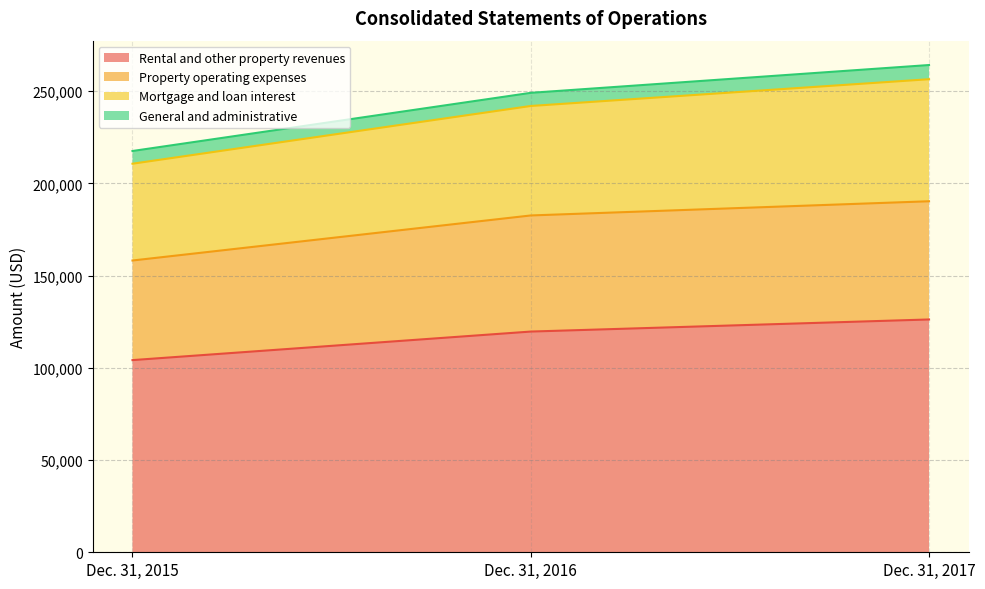

What is the total value across all series at Dec. 31, 2015?

217560